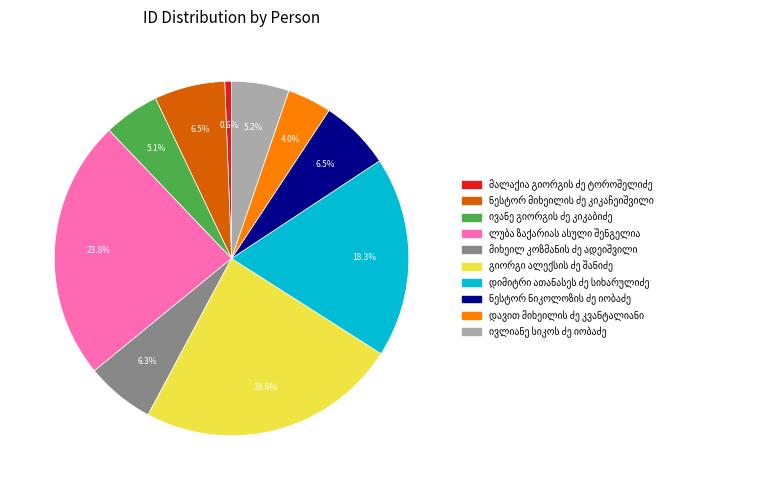

Is there any slice that represents more than half of the pie?

No